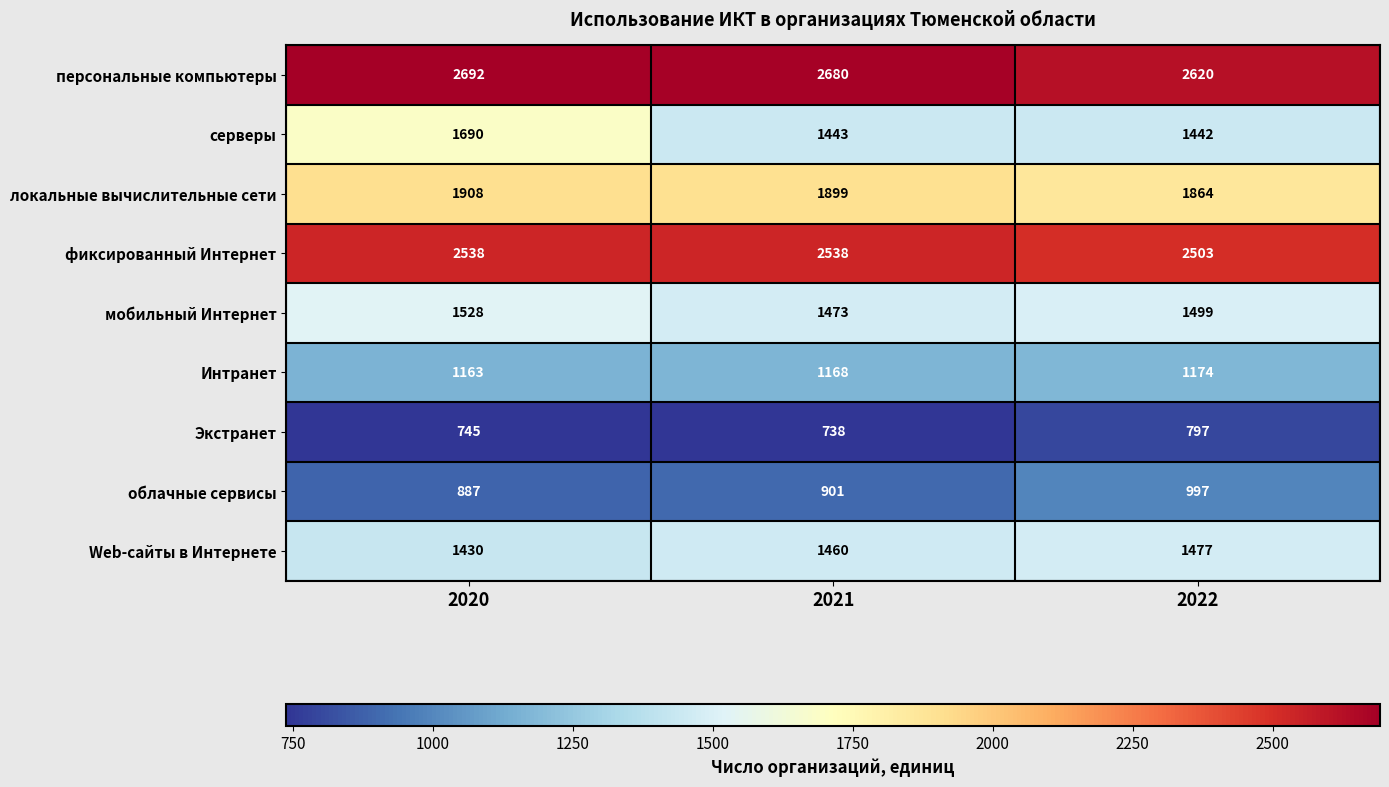

What is the spread (max minus min) of values at 2021?

1942